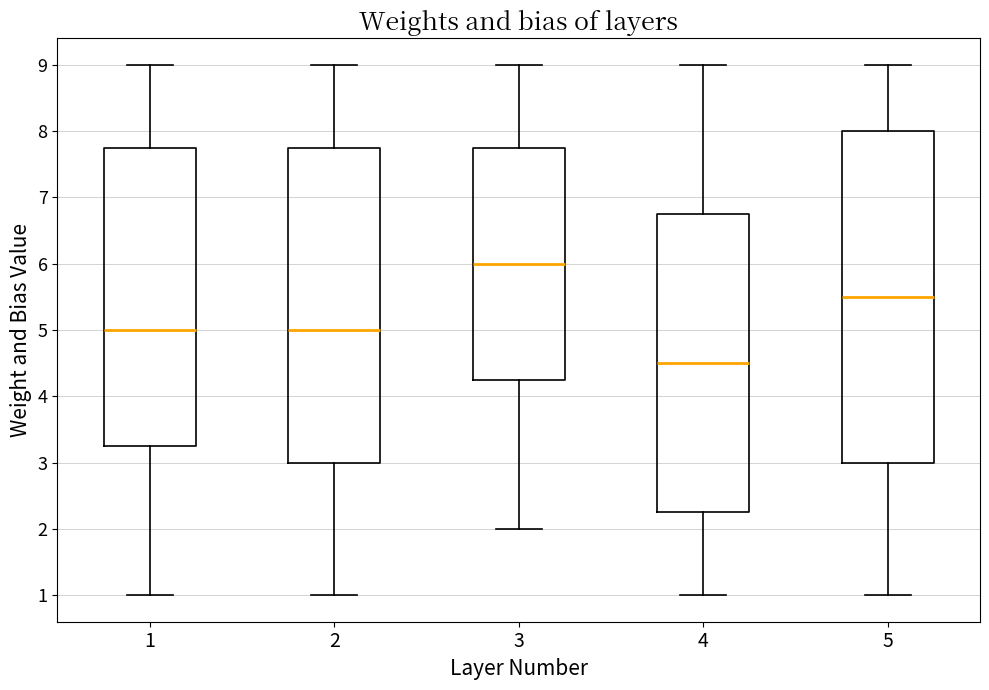

Reading left to right, read every box against the y-axis: the position of its median line, the range the box covers, and the ends of its whiskers. The values are not printed on the chart, so give them approximately, as read against the axis.

1: median 5.0, box 3.3 to 7.8, whiskers 1.0 to 9.0
2: median 5.0, box 3.0 to 7.8, whiskers 1.0 to 9.0
3: median 6.0, box 4.3 to 7.8, whiskers 2.0 to 9.0
4: median 4.5, box 2.3 to 6.8, whiskers 1.0 to 9.0
5: median 5.5, box 3.0 to 8.0, whiskers 1.0 to 9.0